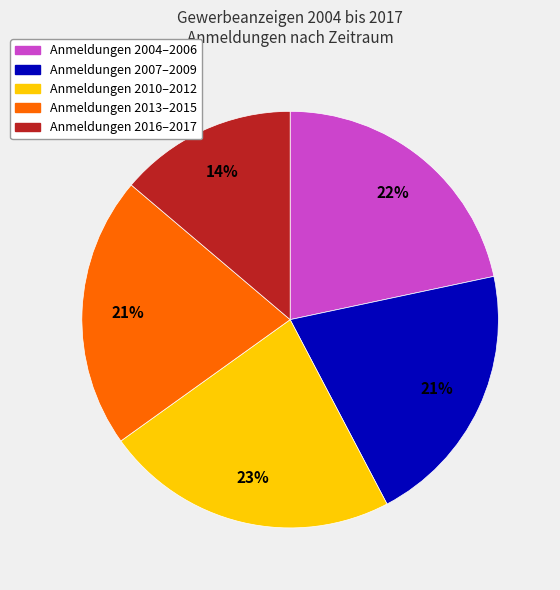

Is there any slice that represents more than half of the pie?

No